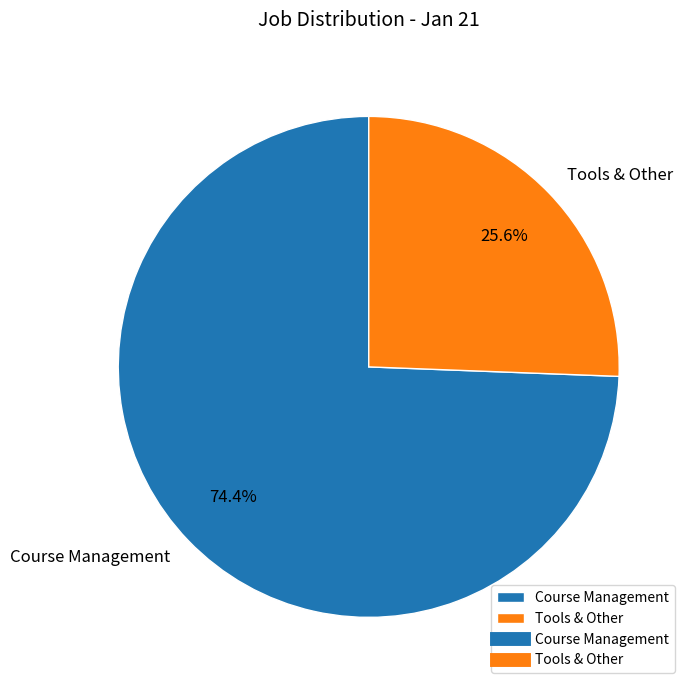

Which has a higher value, Tools & Other or Course Management?

Course Management